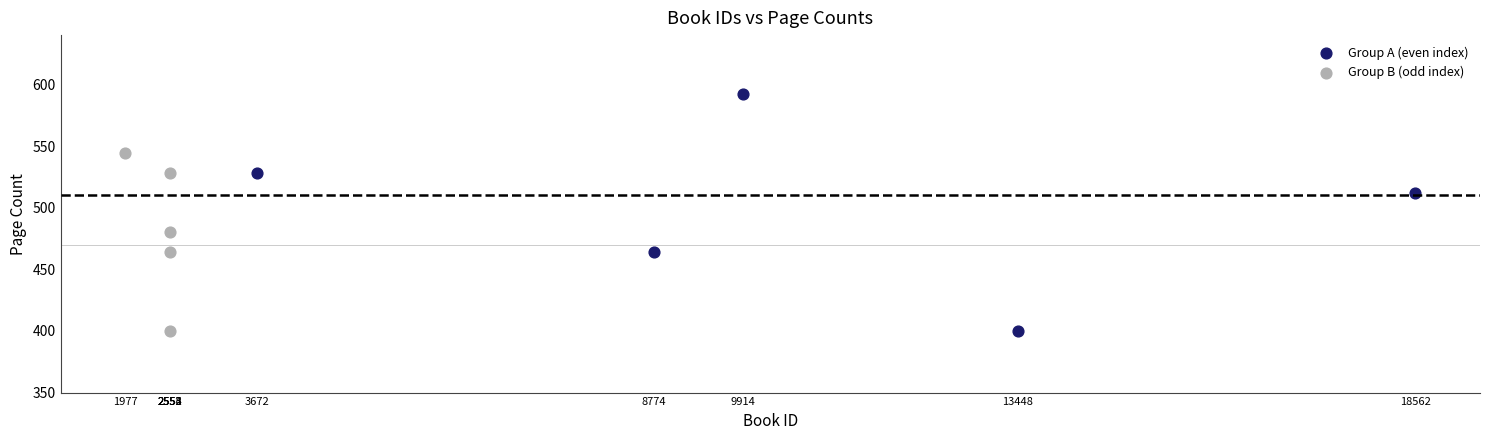

Which series contains the highest Y value?

Group A (even index)